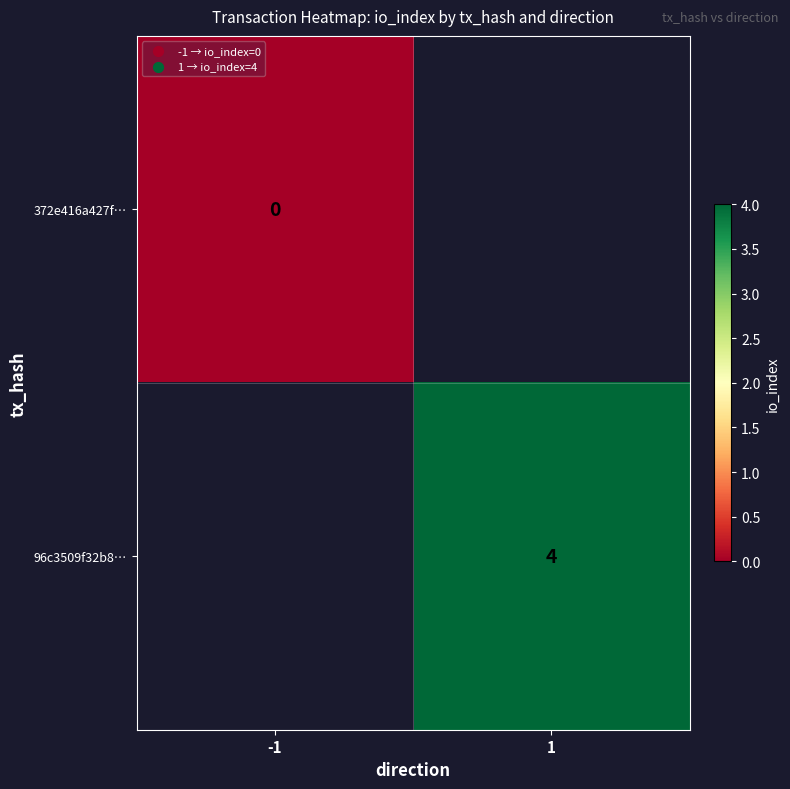

True or false: 96c3509f32b8… has a value of 4 at 1.

True